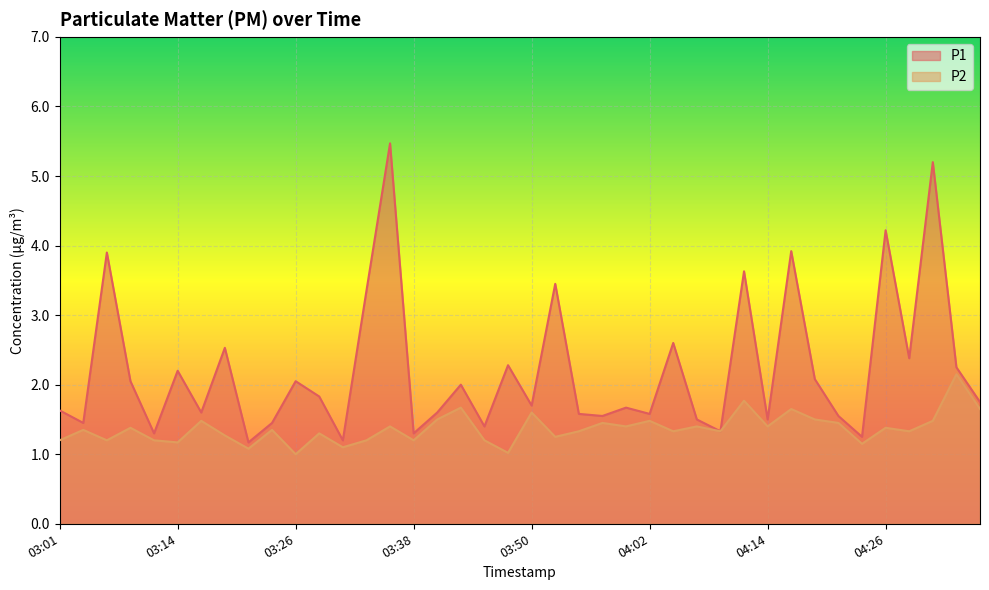

How many values in the P2 series exceed 1?

39